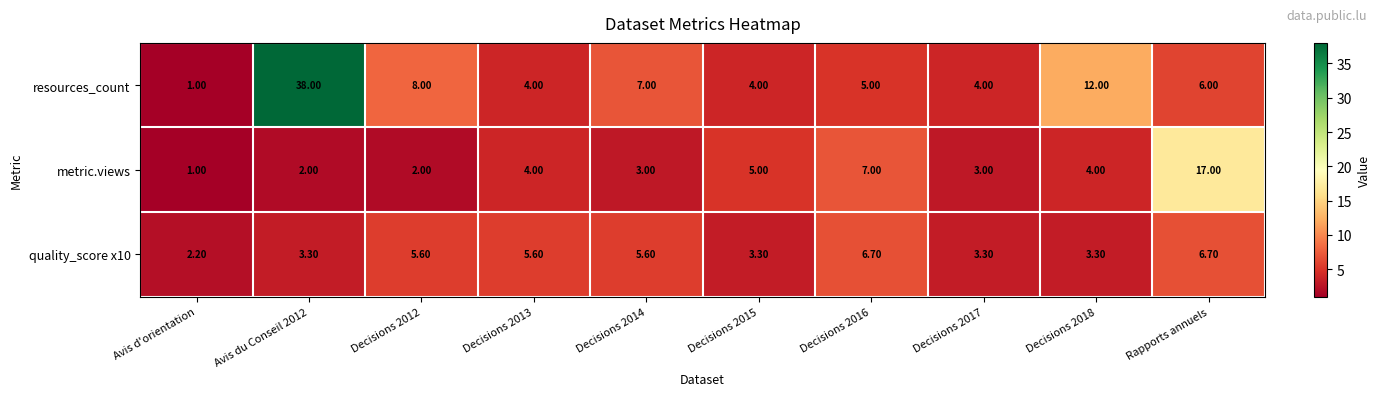

What is the difference between the maximum and minimum values in the quality_score x10 series?

4.5